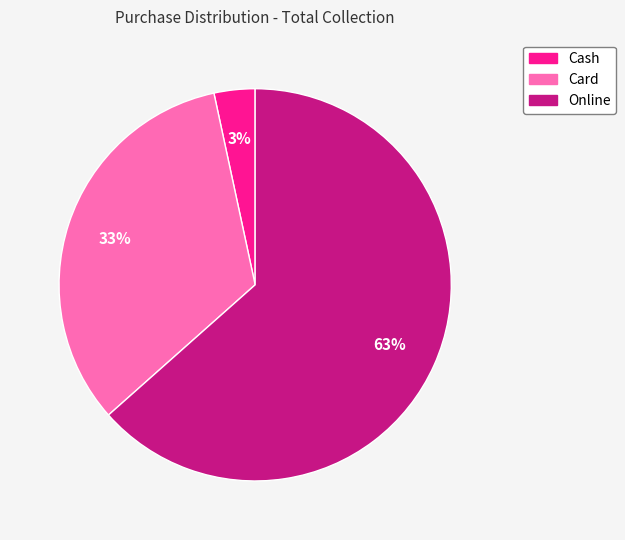

How many slices are in this pie chart?

3